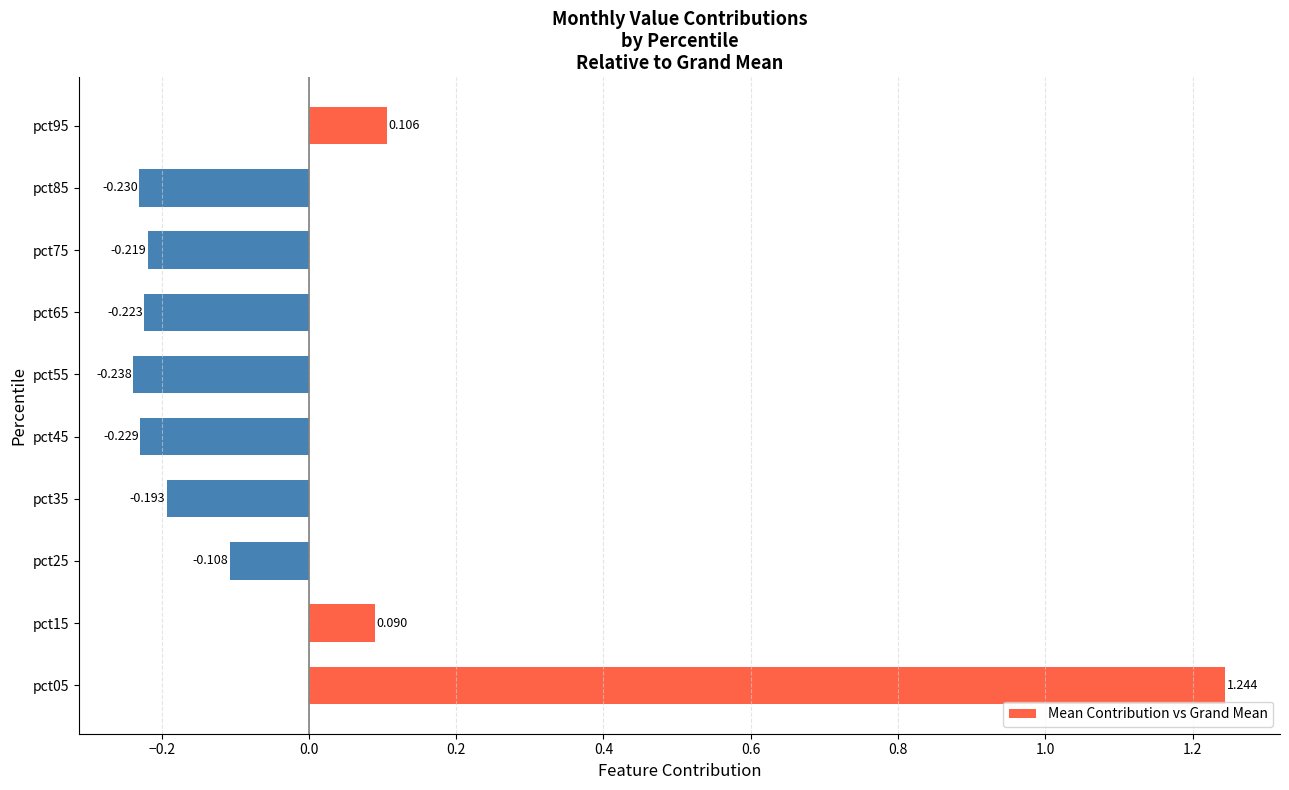

Does the chart contain any negative values?

Yes